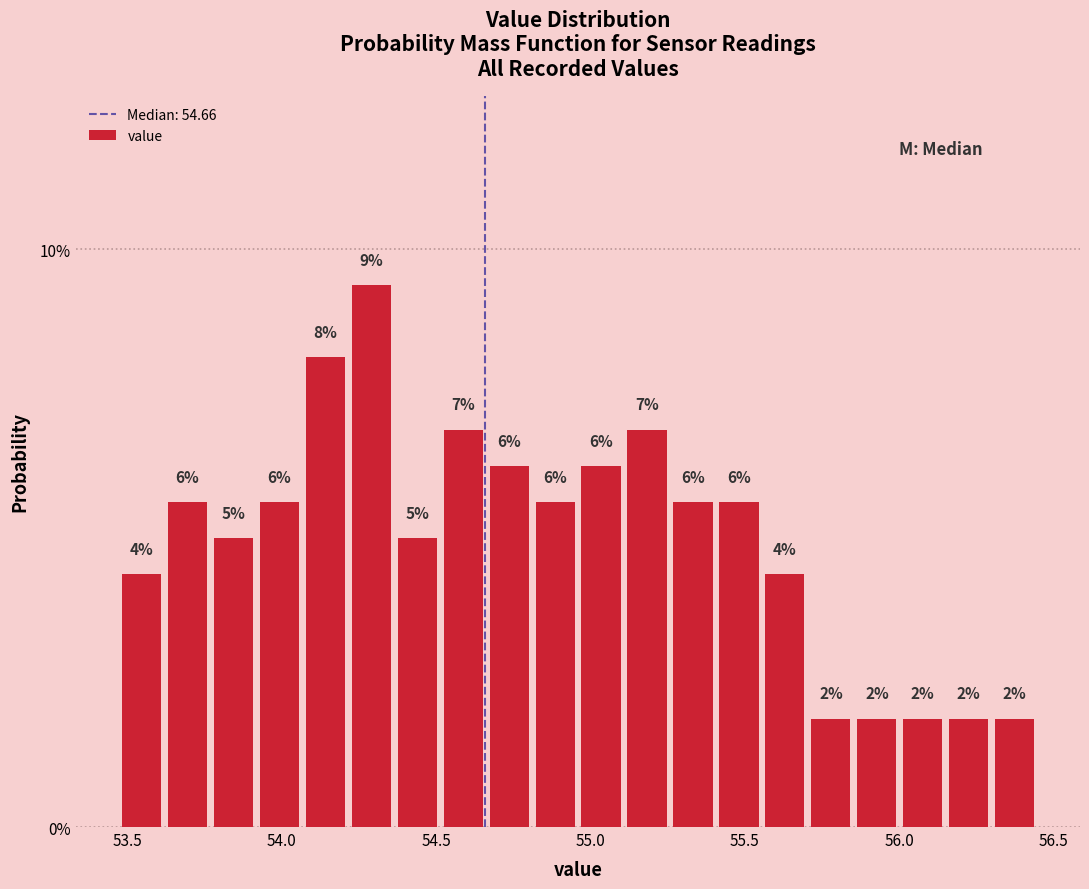

Around what value on the x-axis is the tallest bar? Give the approximate position of its centre, as read against the axis.

54.30